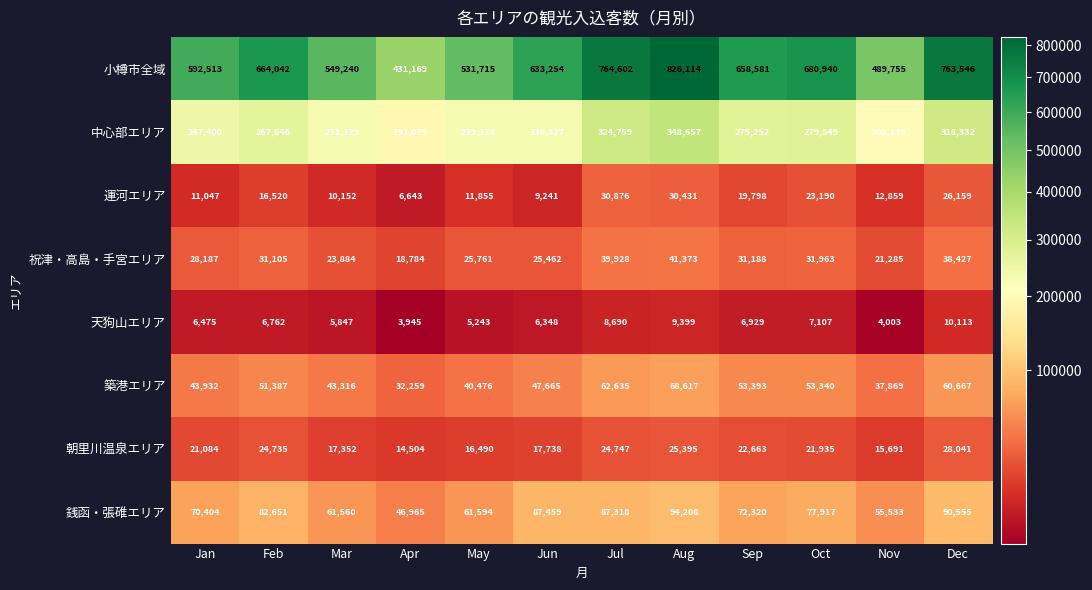

What is the difference between the 運河エリア values at Nov and Sep?

6939